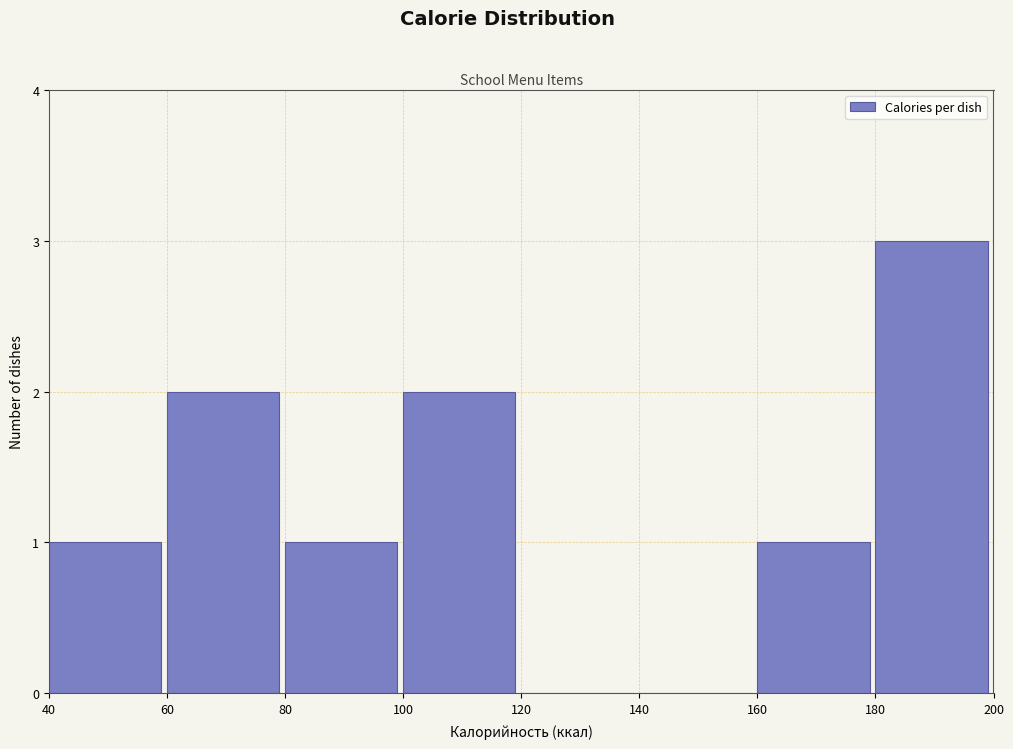

What is the height of the bar covering 100 to 120 on the x-axis? The values are not printed on the chart, so give them approximately, as read against the axis.

2